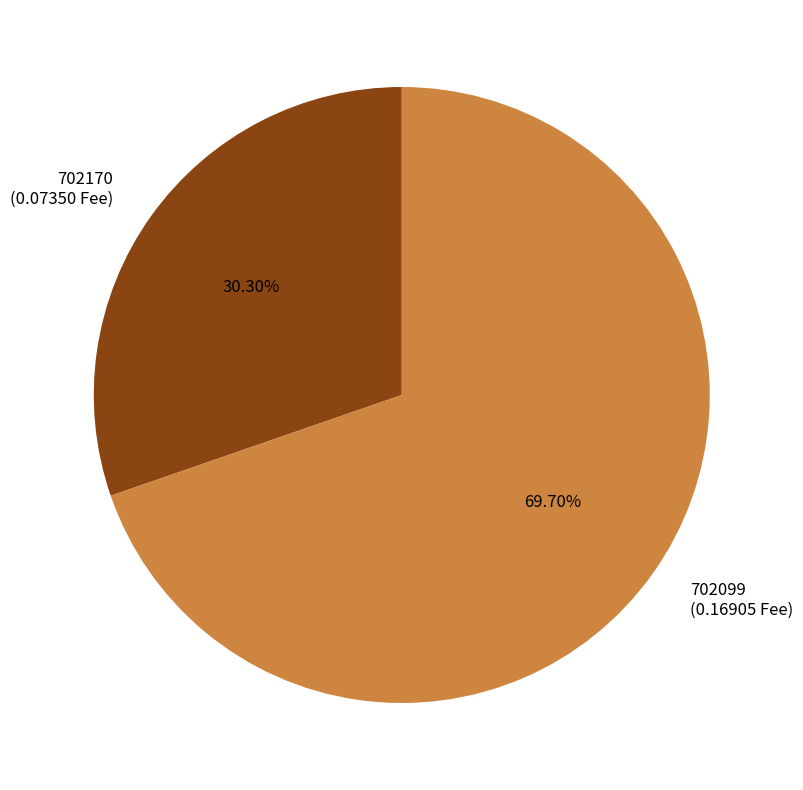

Which category accounts for the majority?

702099